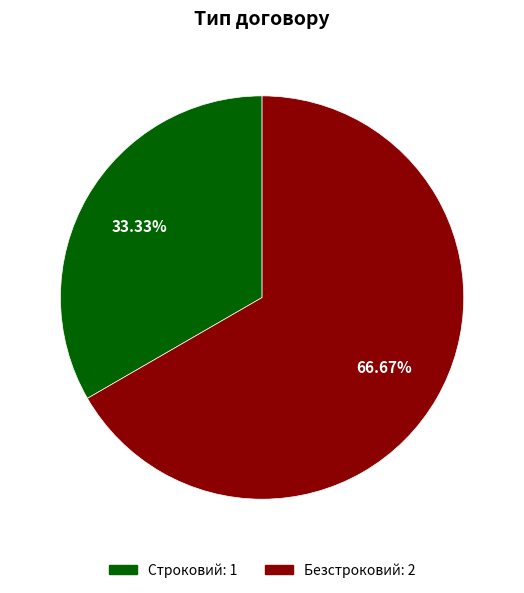

Is Безстроковий the majority of the pie?

Yes